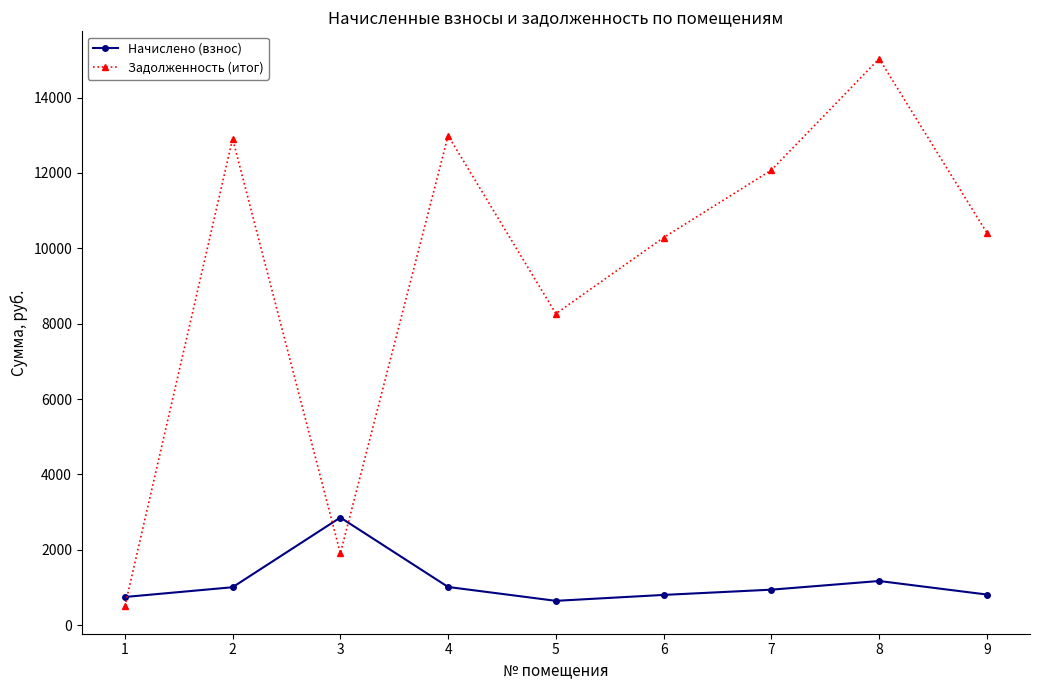

Which series changed the most between 6 and 7?

Задолженность (итог)